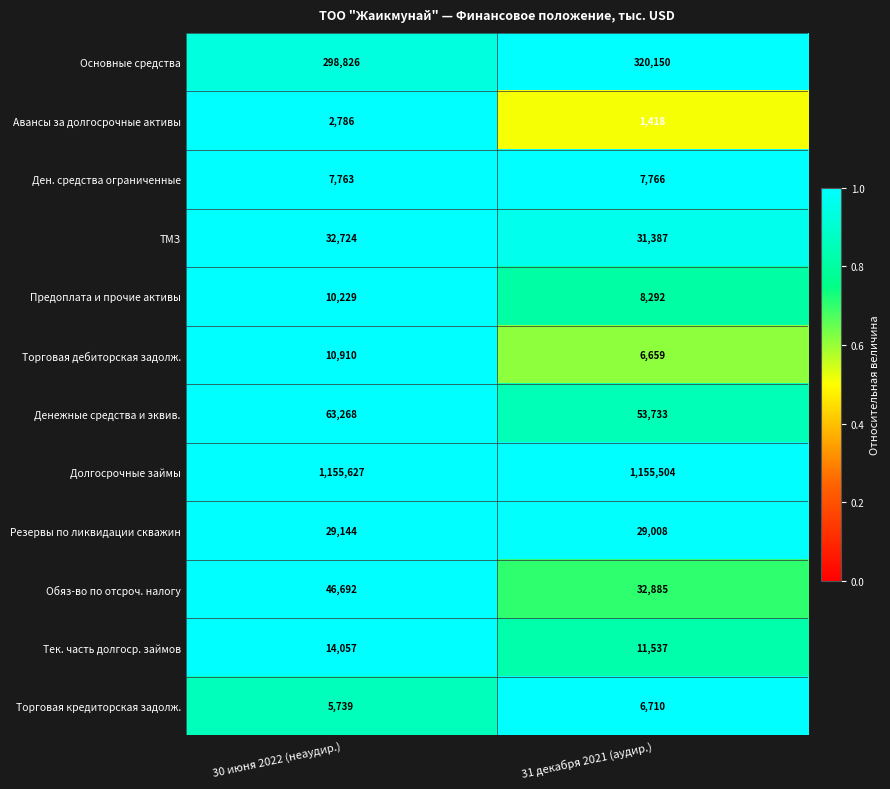

What is the difference between the maximum and minimum values in the Денежные средства и эквив. series?

9535